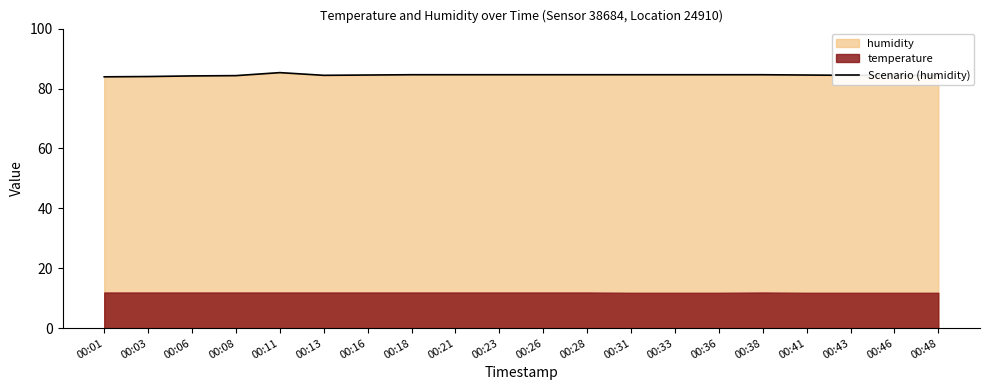

How many interior local peaks (higher than both neighbors) does the data have?

1